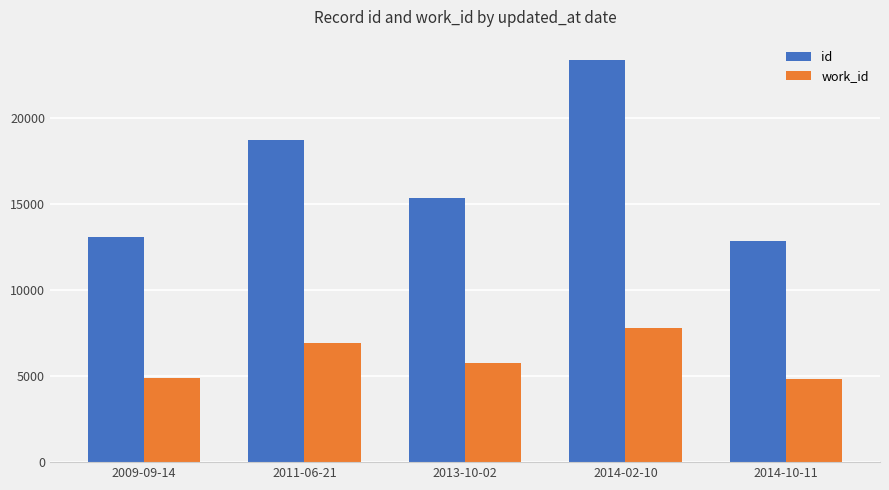

Where does the id series first go above 15380?

2011-06-21